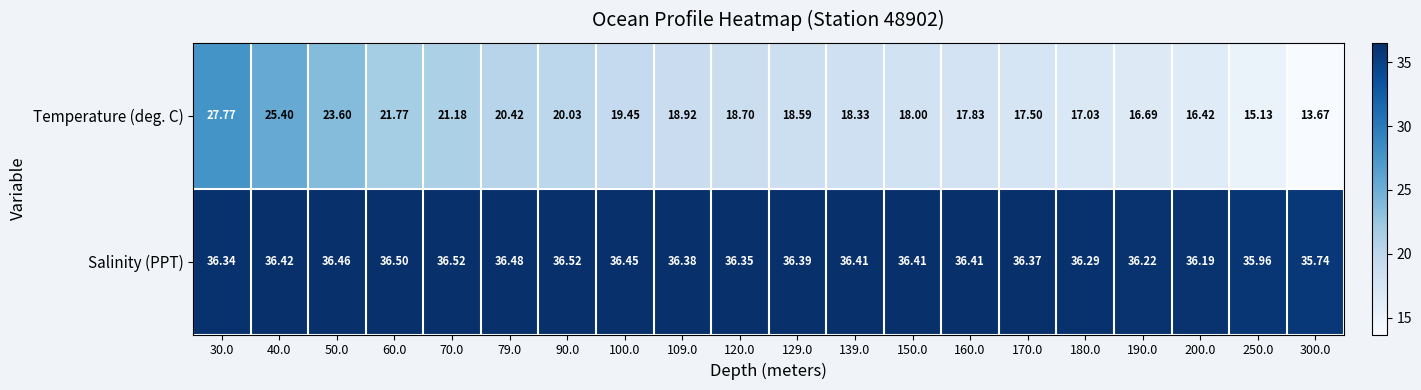

Rank the series at 180.0 from lowest to highest value.

Temperature (deg. C), Salinity (PPT)